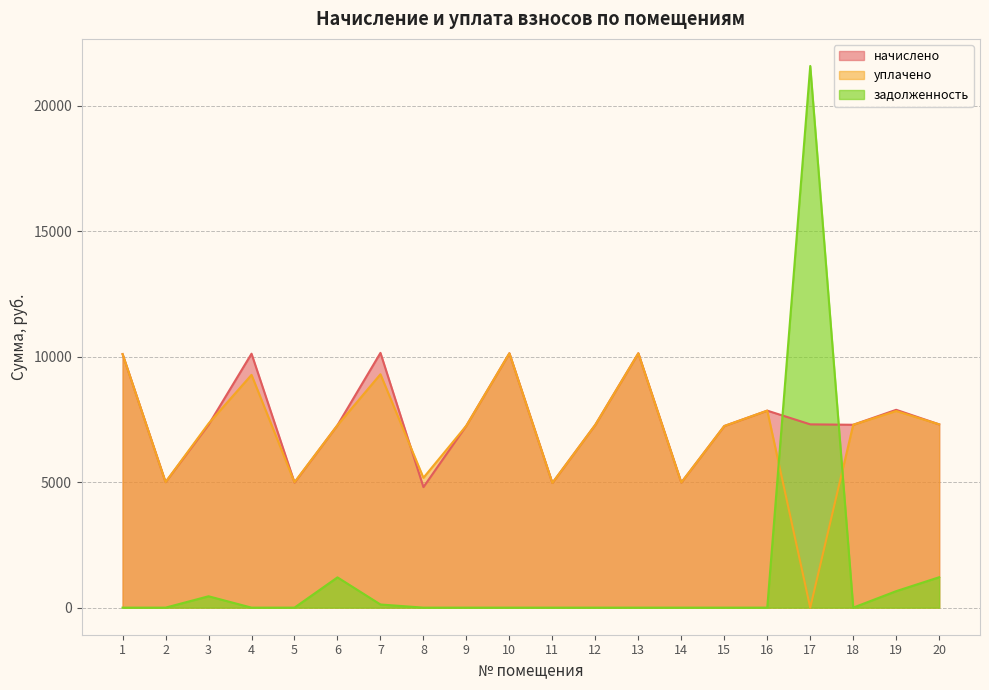

At which label is начислено closest to 7476?

17